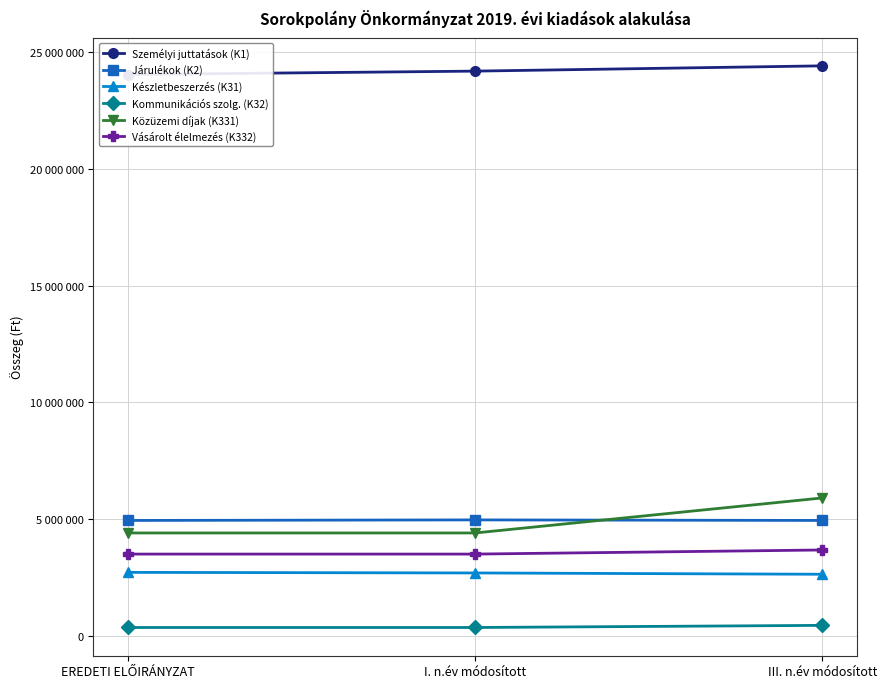

Between I. n.év módosított and III. n.év módosított, which is larger?

III. n.év módosított